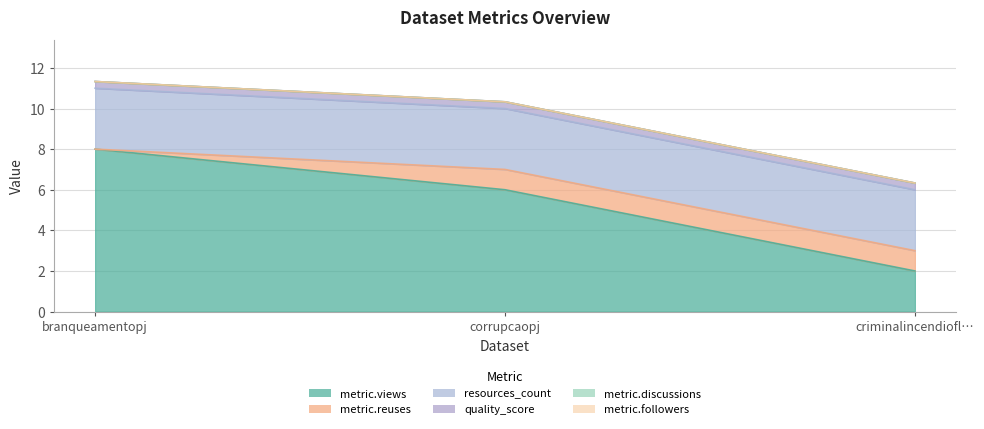

The value of metric.reuses at branqueamentopj is 0.0. True or false?

True